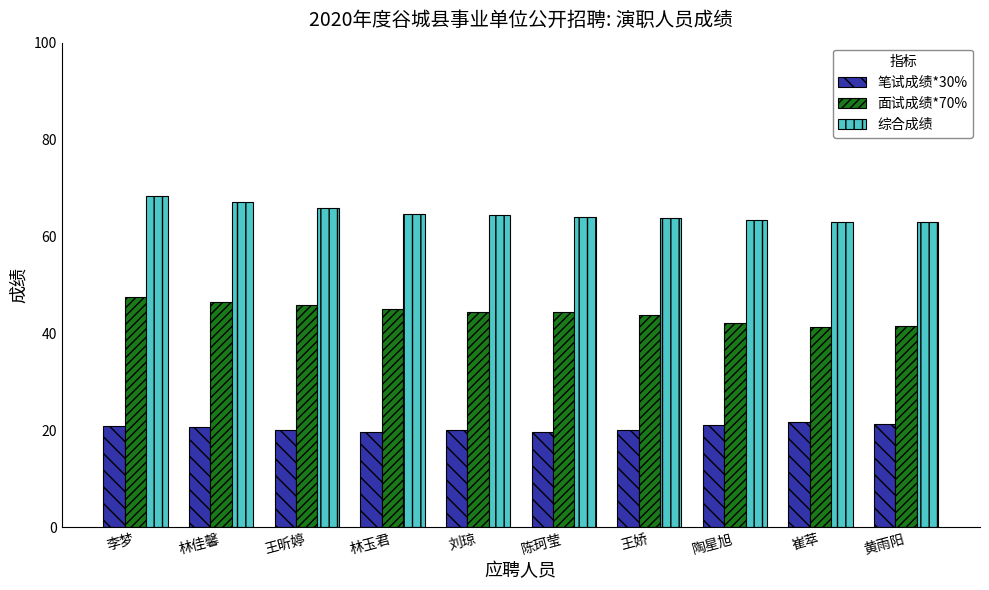

What position from the left is 李梦?

1